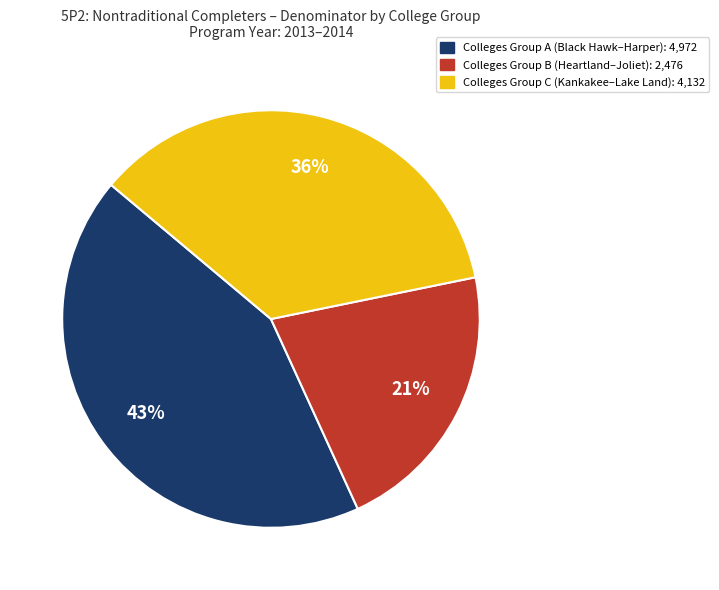

To the nearest percent, what is the average slice percentage?

33%